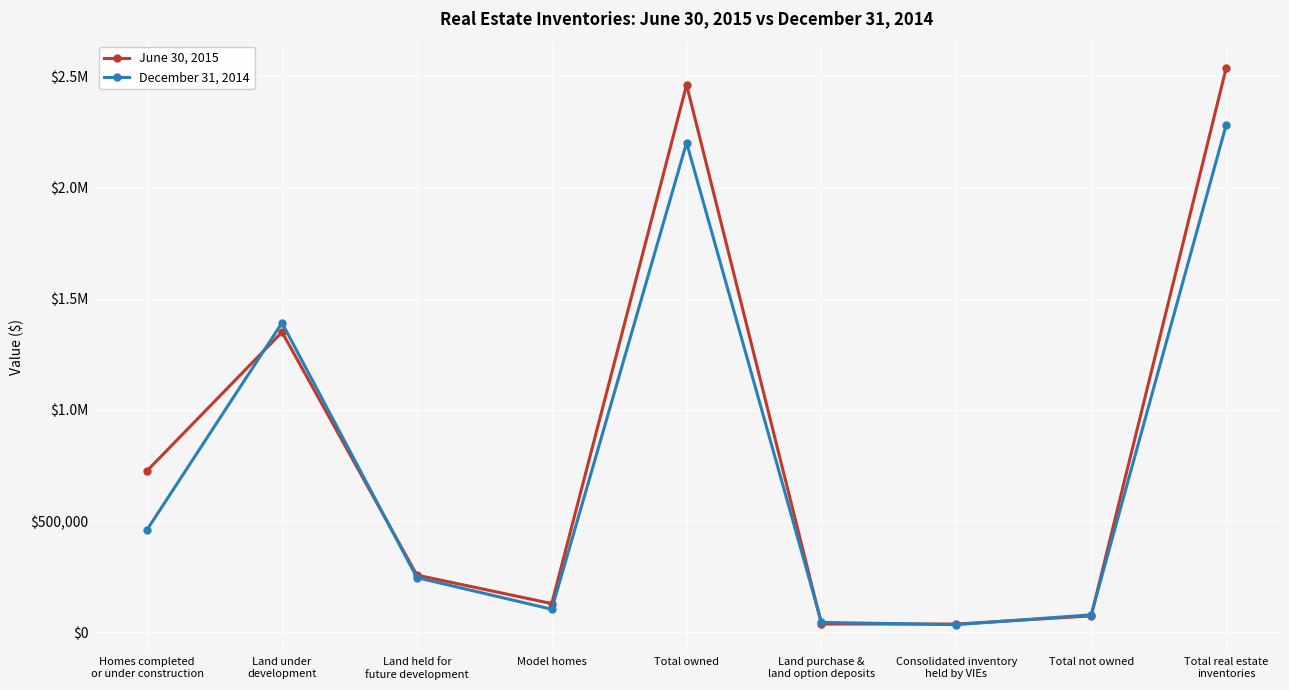

What is the difference between the highest and lowest values at Total real estate
inventories?

255570